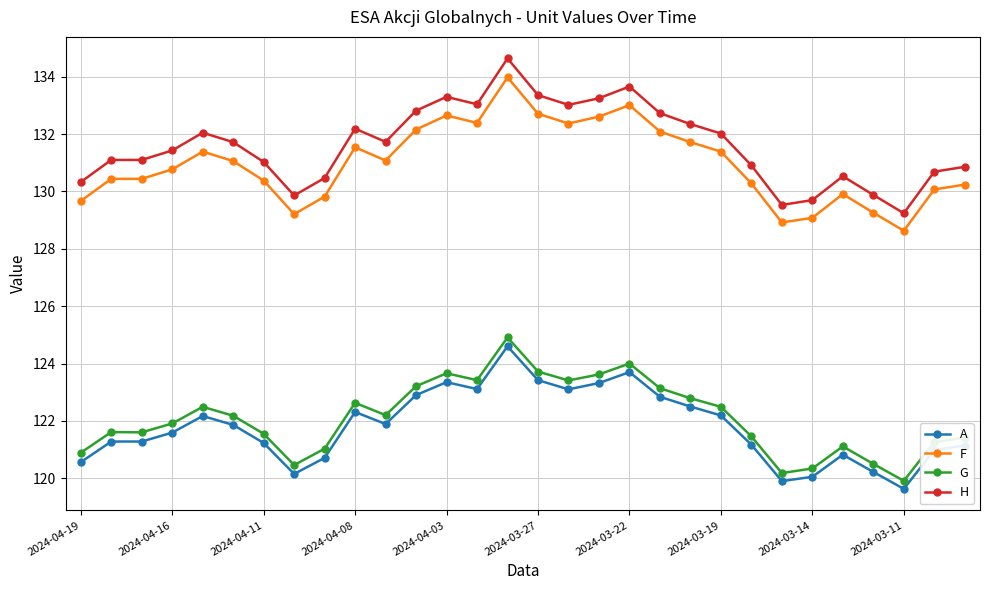

What is the value of the A point at the 21st from the left?

122.5